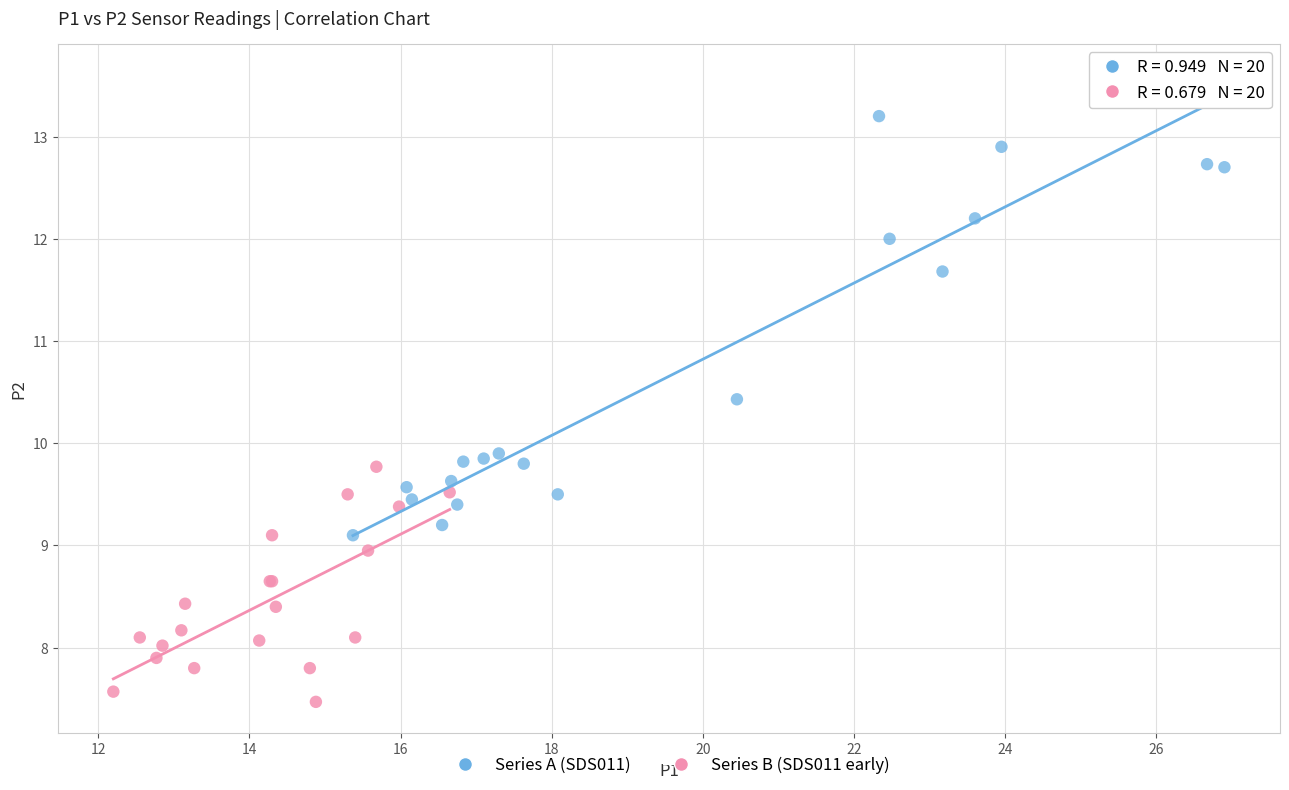

Which series contains the lowest Y value?

Series B (SDS011 early)